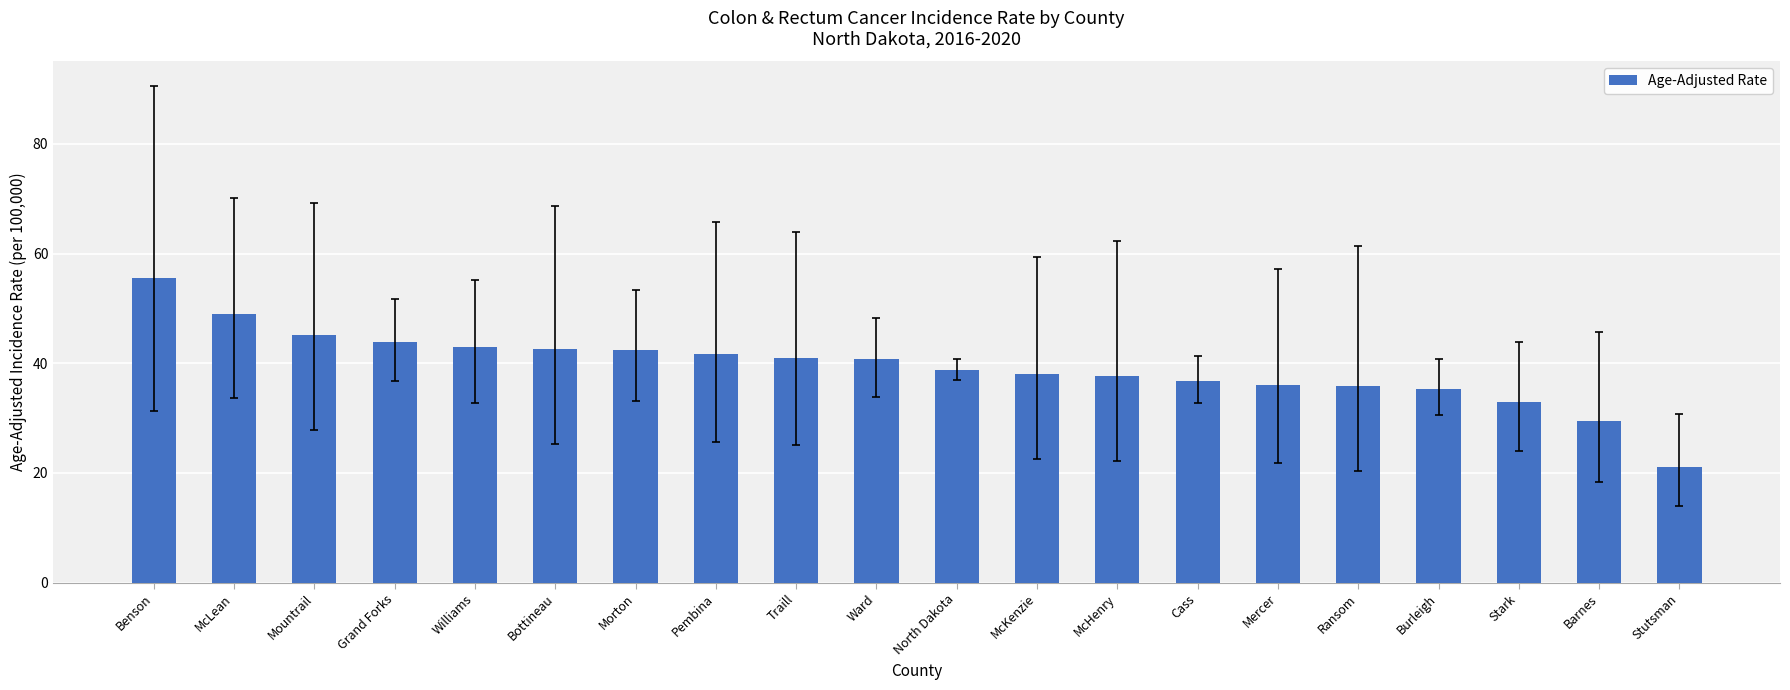

What is the value of the 5th bar from the left?

42.9